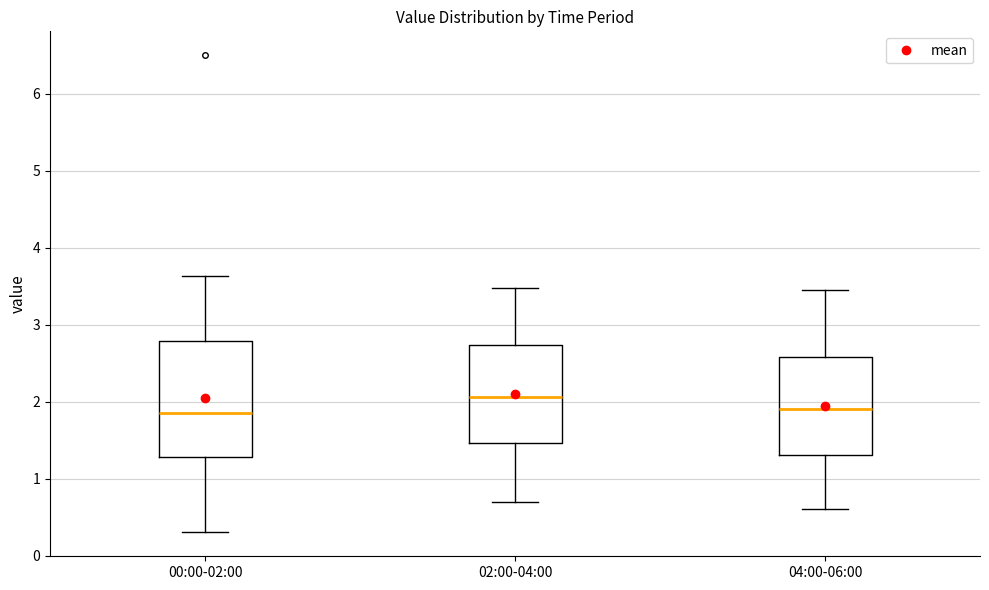

Where is the upper edge of the box for 00:00-02:00 on the y-axis? The values are not printed on the chart, so give them approximately, as read against the axis.

2.8